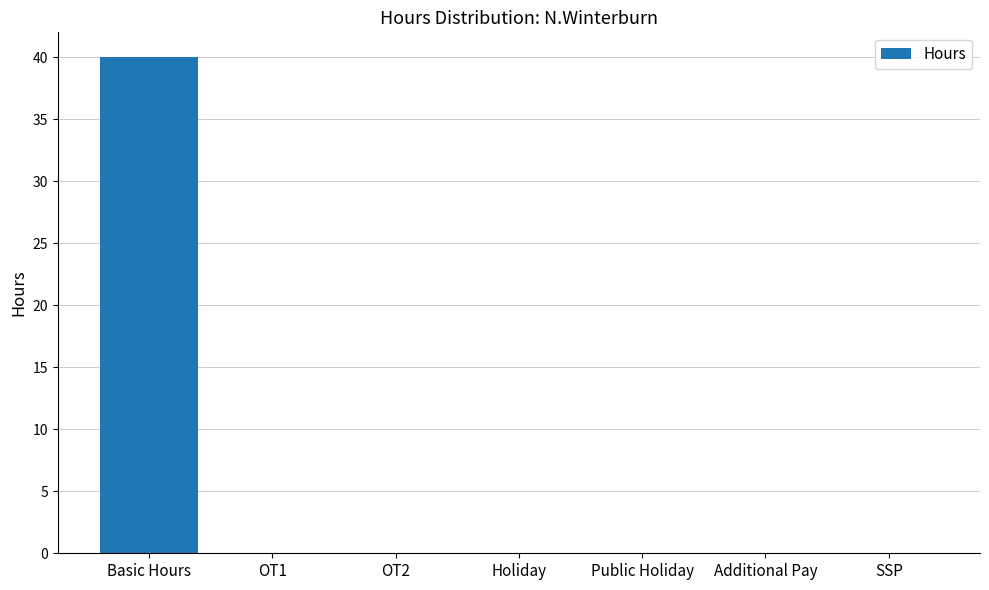

What is the sum of all values?

40